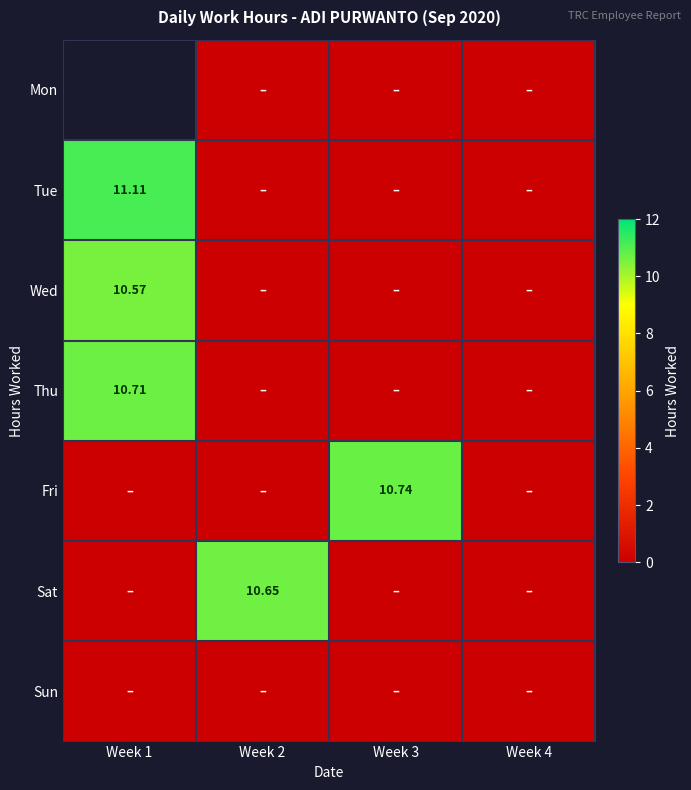

What is the average value of the Tue series?

2.8